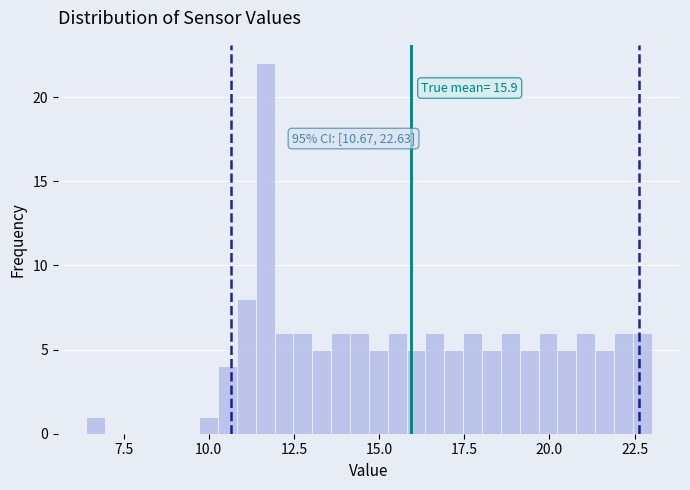

Around what value on the x-axis is the tallest bar? Give the approximate position of its centre, as read against the axis.

11.5